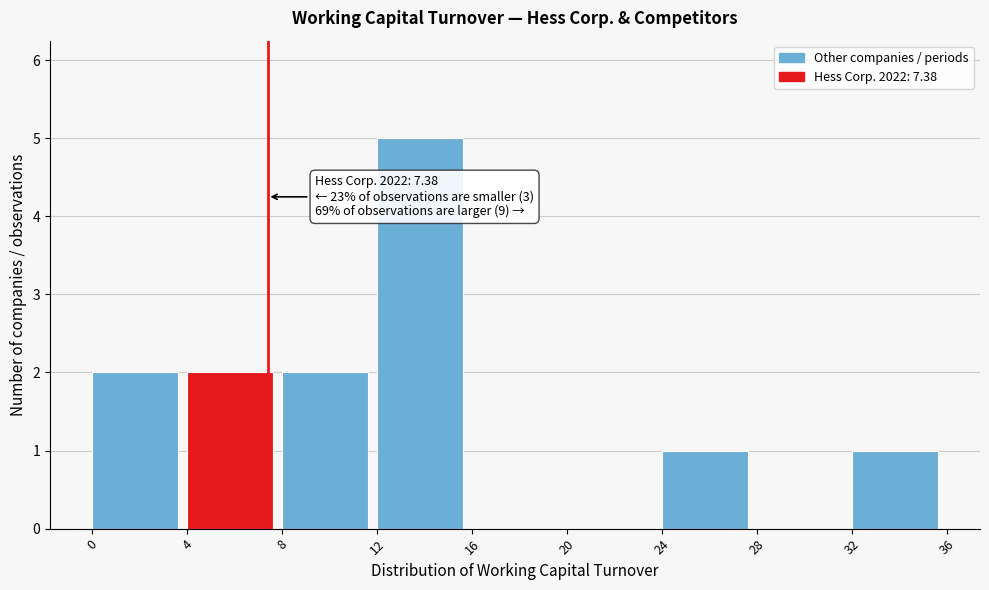

Over which range of the x-axis is the bar tallest?

12 to 16